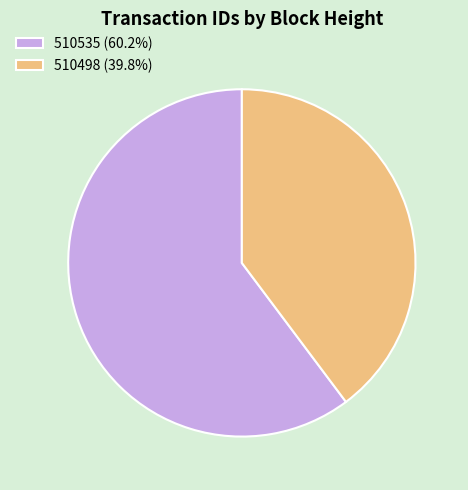

Which has a higher value, 510535 or 510498?

510535